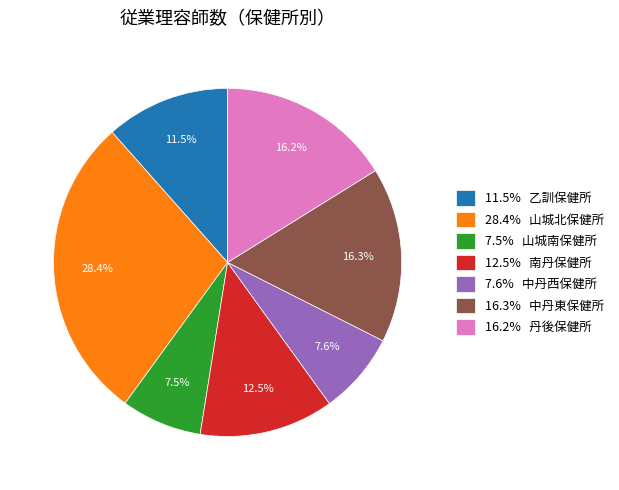

Does any single category account for the majority?

No